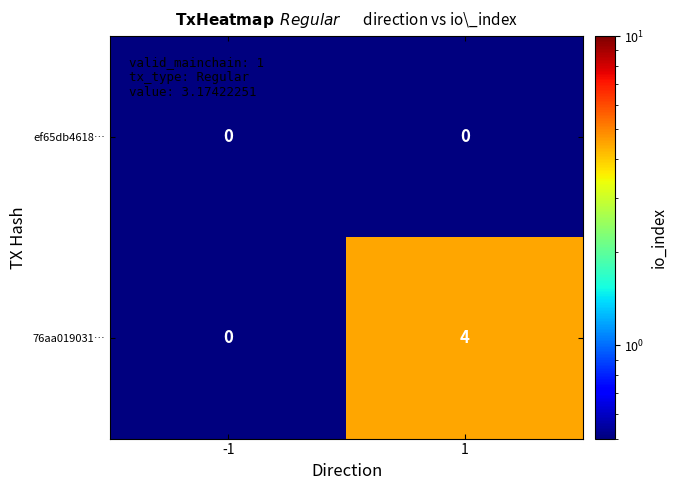

Rank the series by their maximum value, from lowest to highest.

ef65db4618…, 76aa019031…